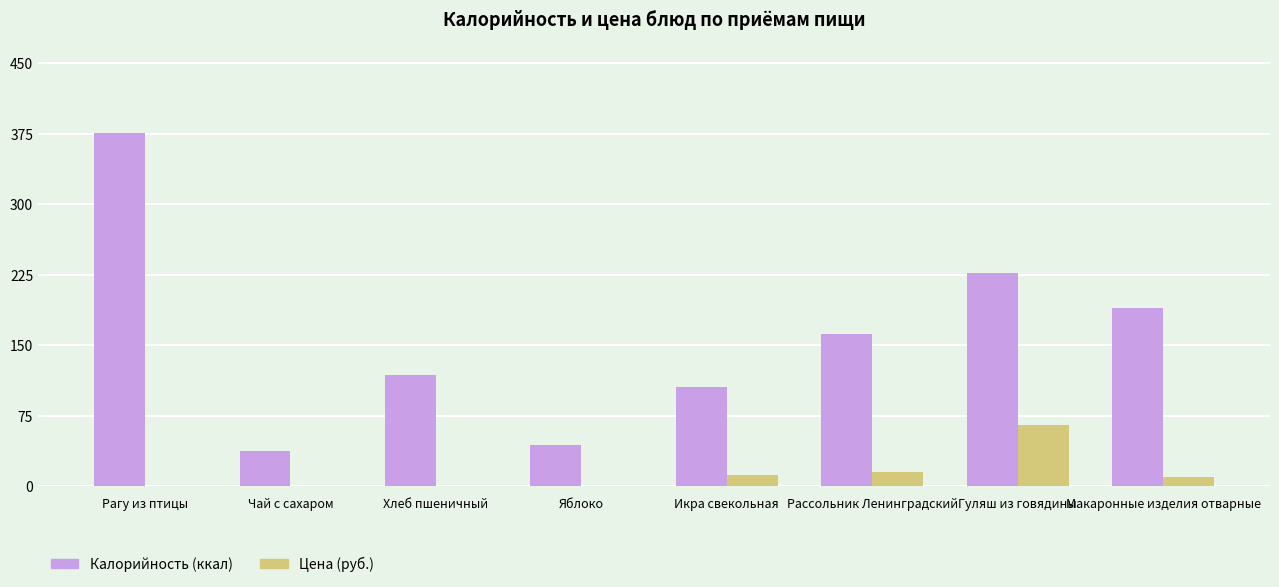

What is the total value across all series at Рассольник Ленинградский?

177.0